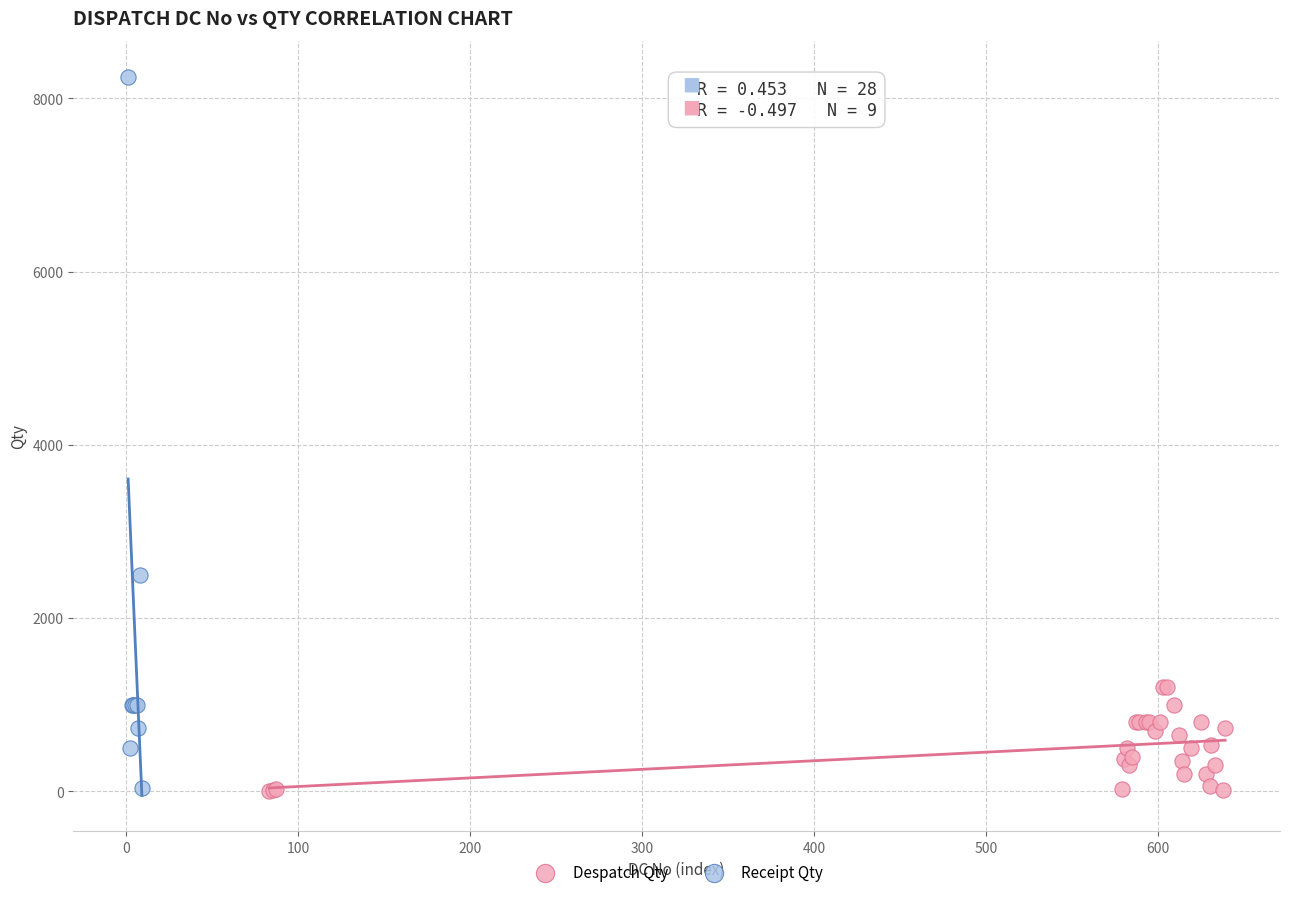

Which series has the widest spread of Y values?

Receipt Qty